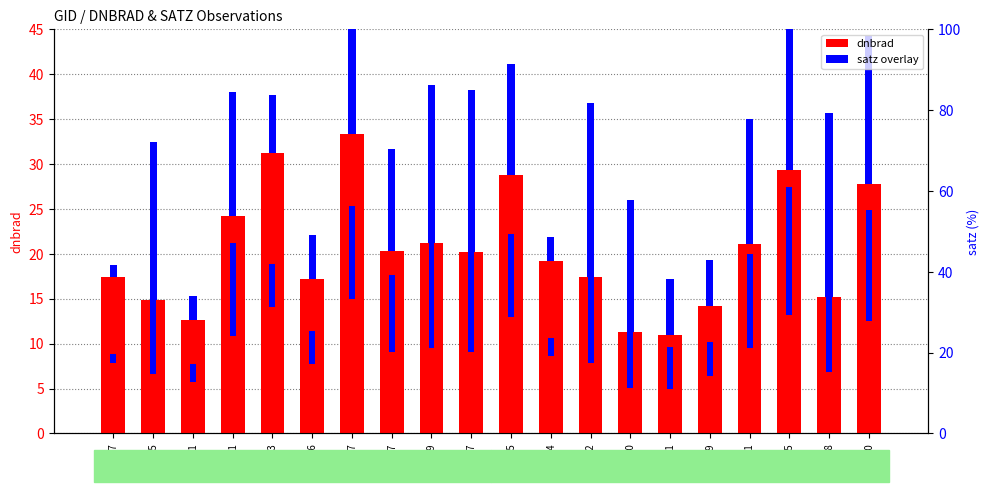

How many distinct data groups are displayed?

2